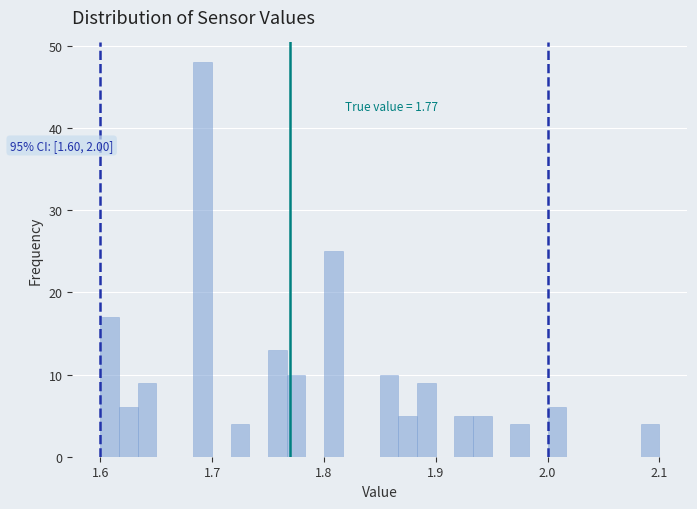

Around what value on the x-axis is the tallest bar? Give the approximate position of its centre, as read against the axis.

1.69